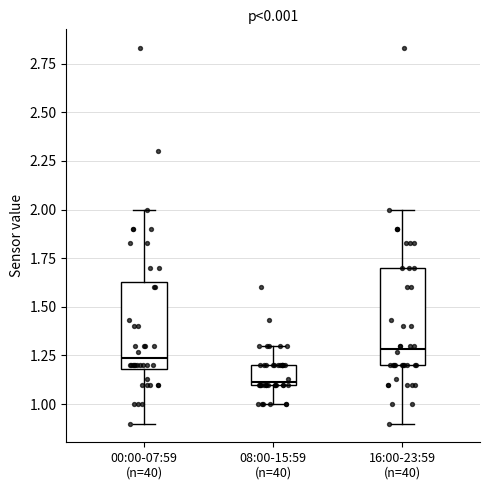

Which box has the lowest median line?

08:00-15:59 (n=40)